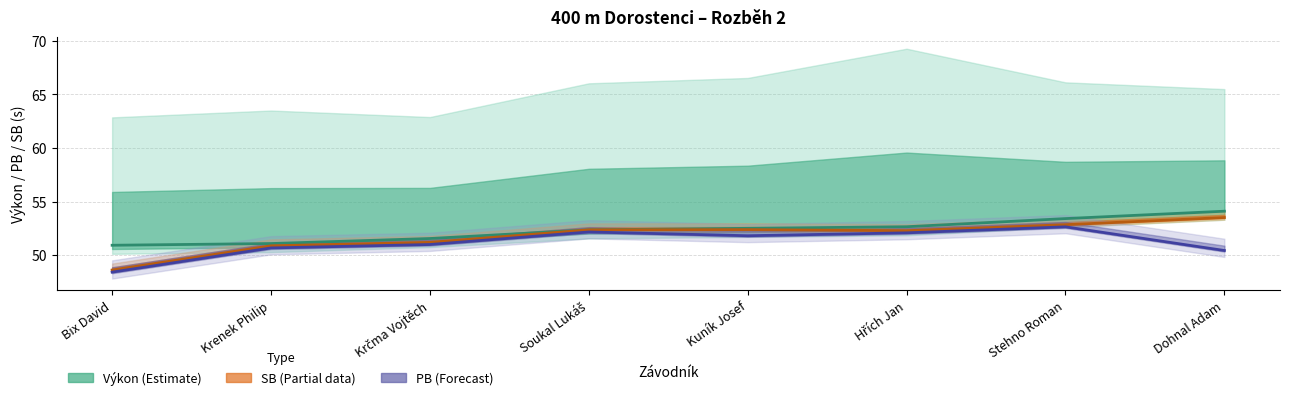

At which label is Výkon closest to 52?

Soukal Lukáš